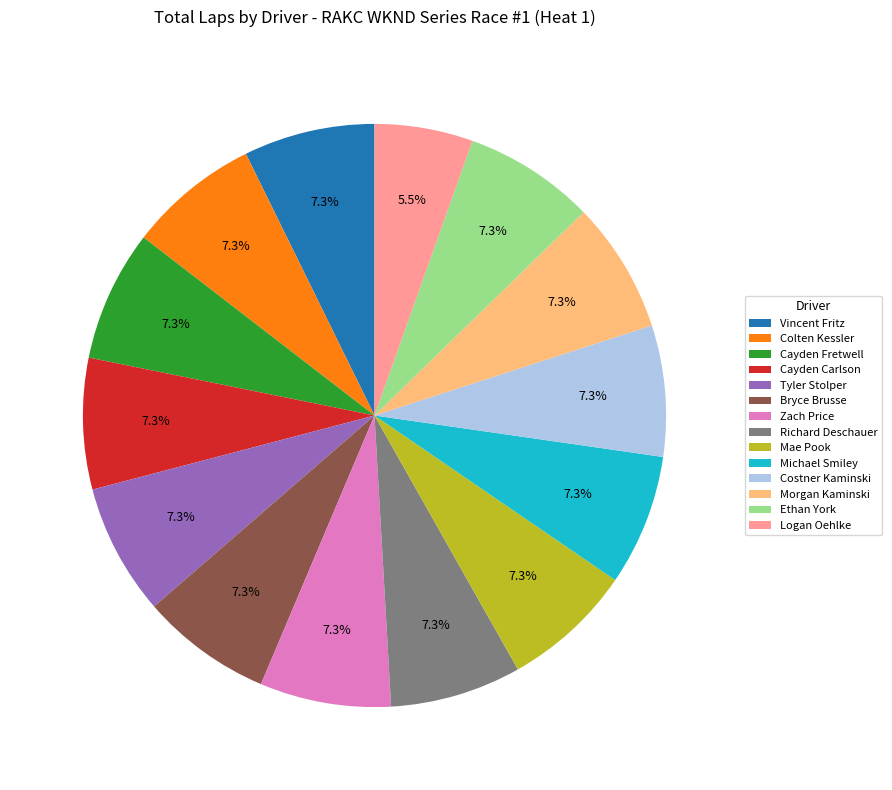

What is the ratio of the value at Vincent Fritz to the value at Bryce Brusse?

1.0